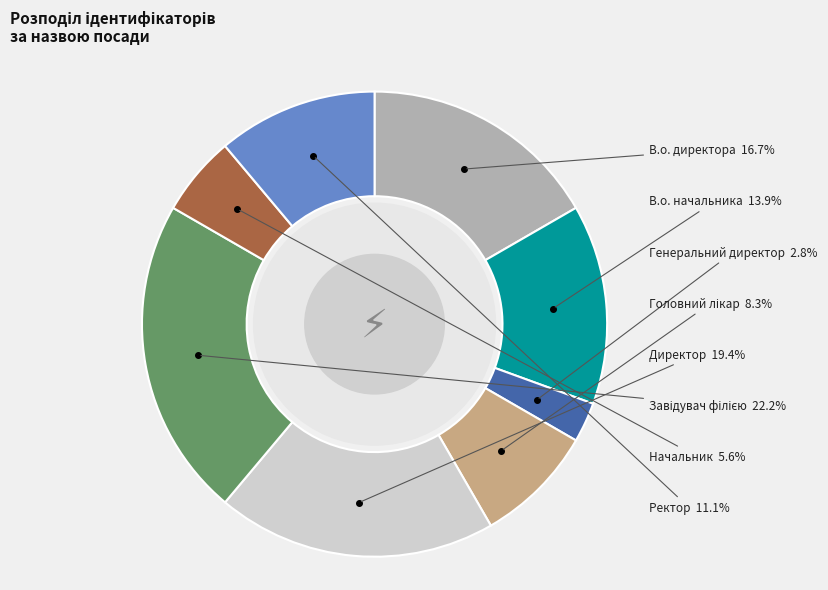

How many slices are in this pie chart?

8